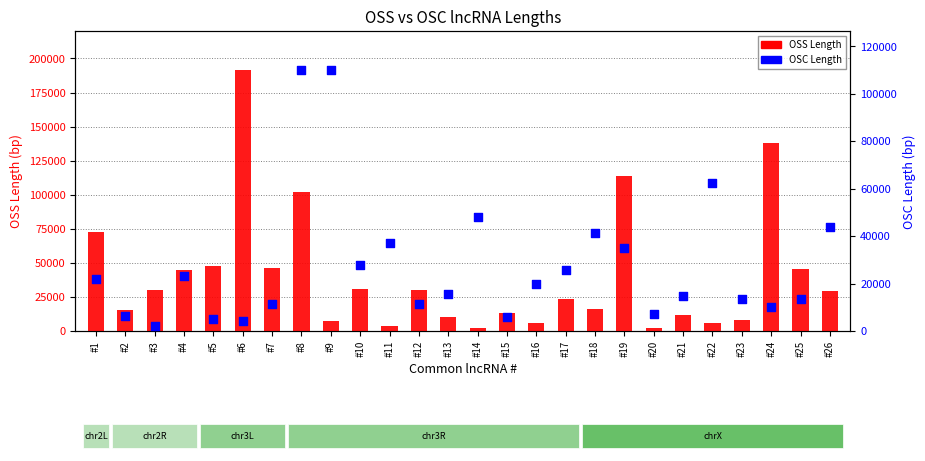

Which series reaches the maximum Y coordinate?

OSS Length